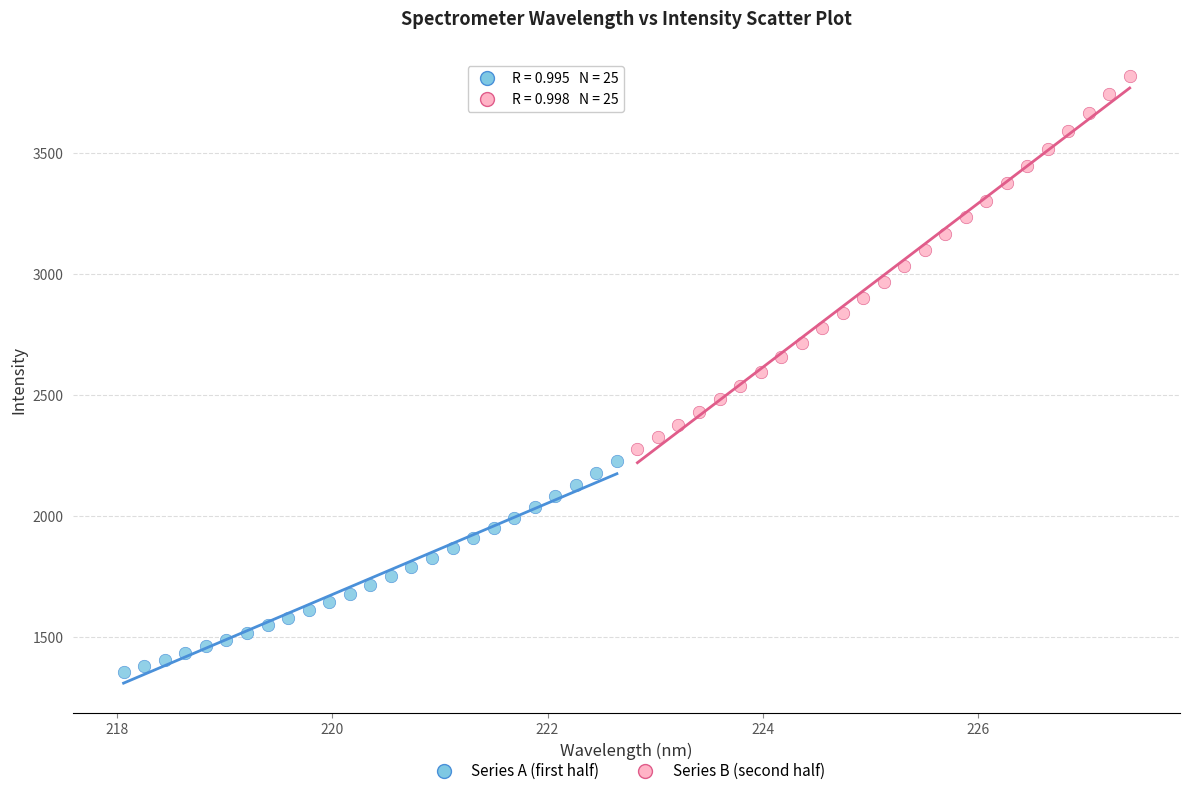

What are all the series names shown in the legend?

Series A (first half), Series B (second half)